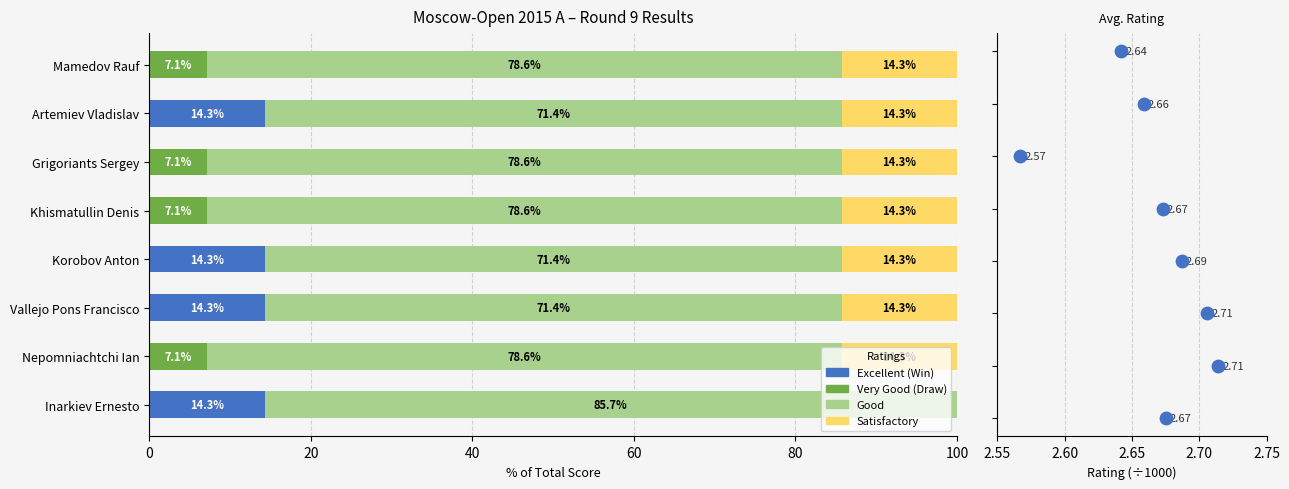

At how many categories does at least one series exceed 8?

8